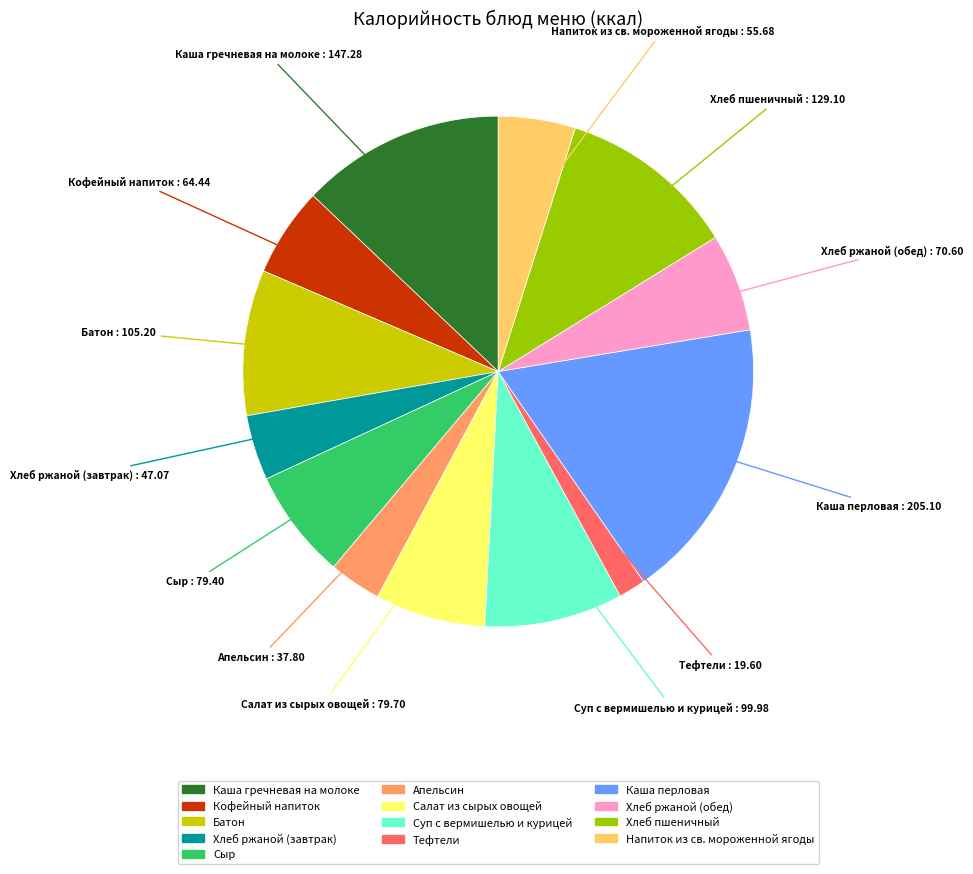

What is the largest slice in the pie chart?

Каша перловая